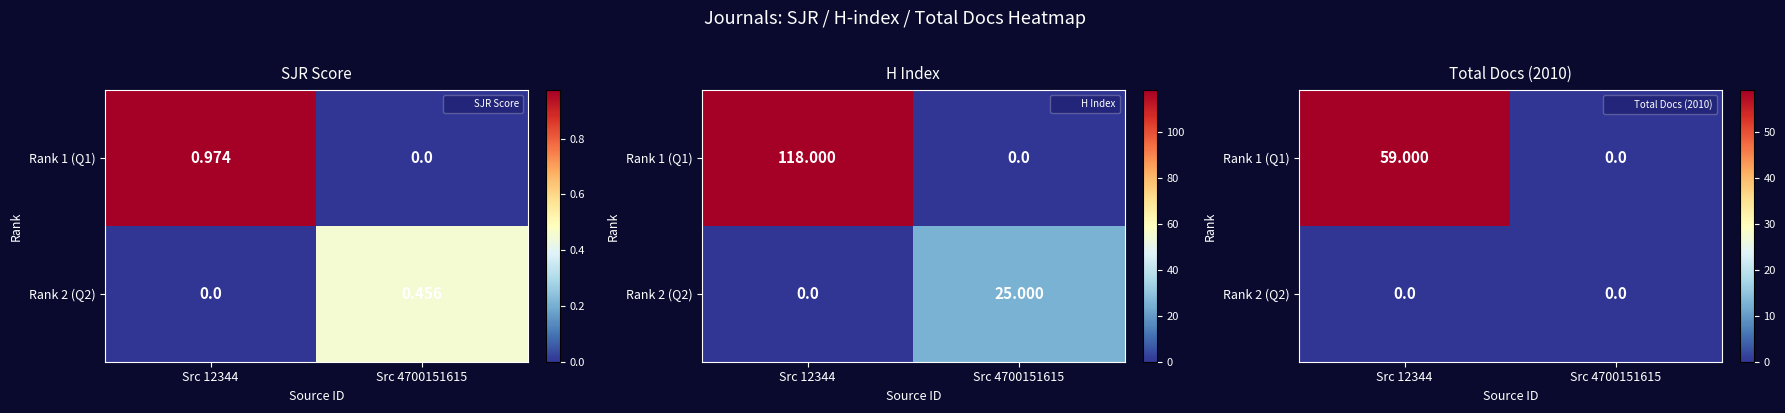

Which category has the lowest value in the Rank 1 (Q1) series?

Src 4700151615